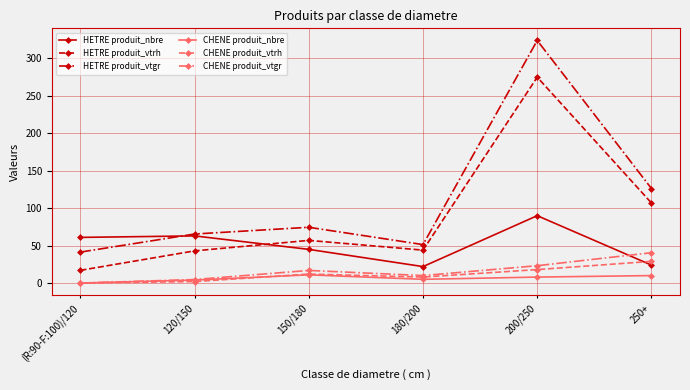

What is the value of the CHENE produit_nbre point at the 3rd from the left?

11.0